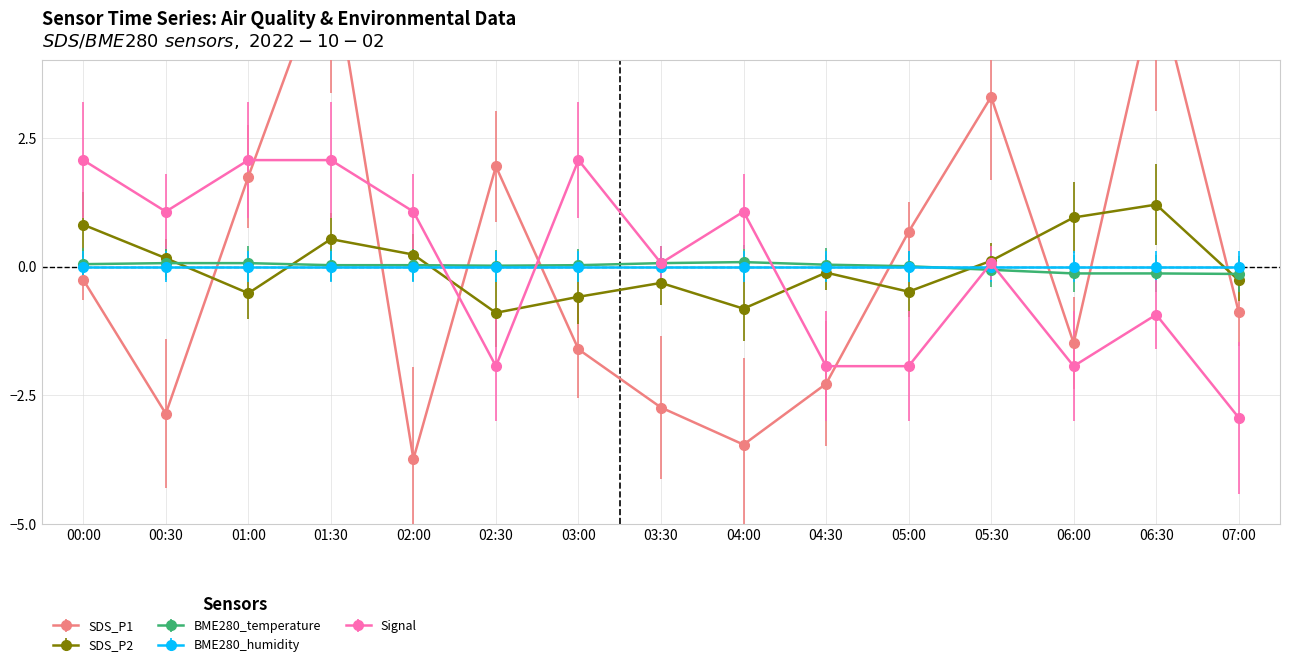

What is the value of the Signal point at the 3rd from the left?

2.1